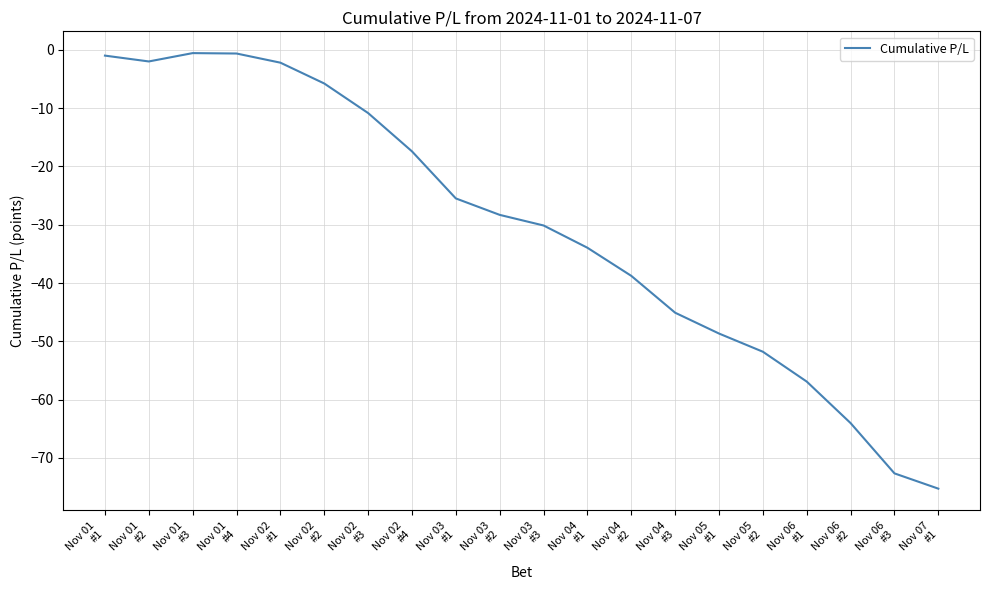

Is this an area chart (filled region under the line)?

No